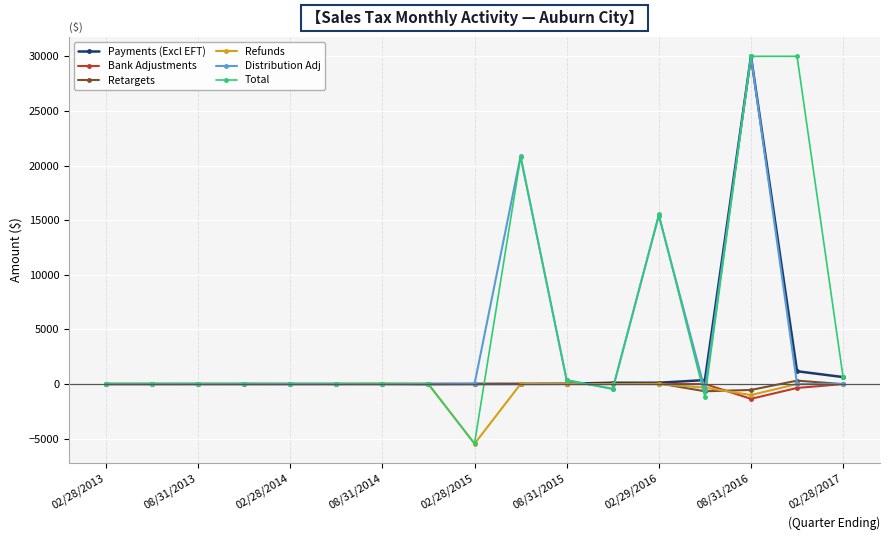

Which series has the largest range (max minus min)?

Total